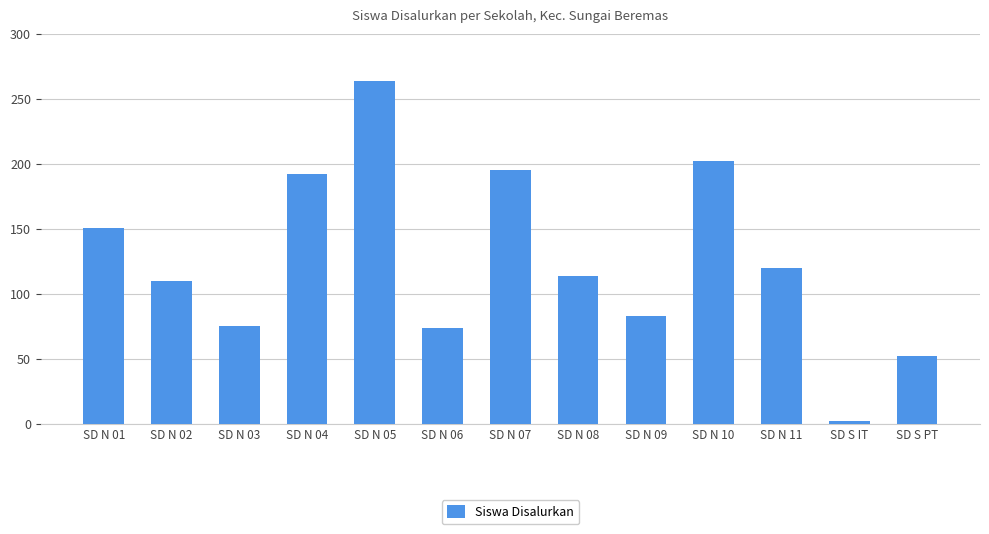

What is the label of the 7th bar from the left?

SD N 07